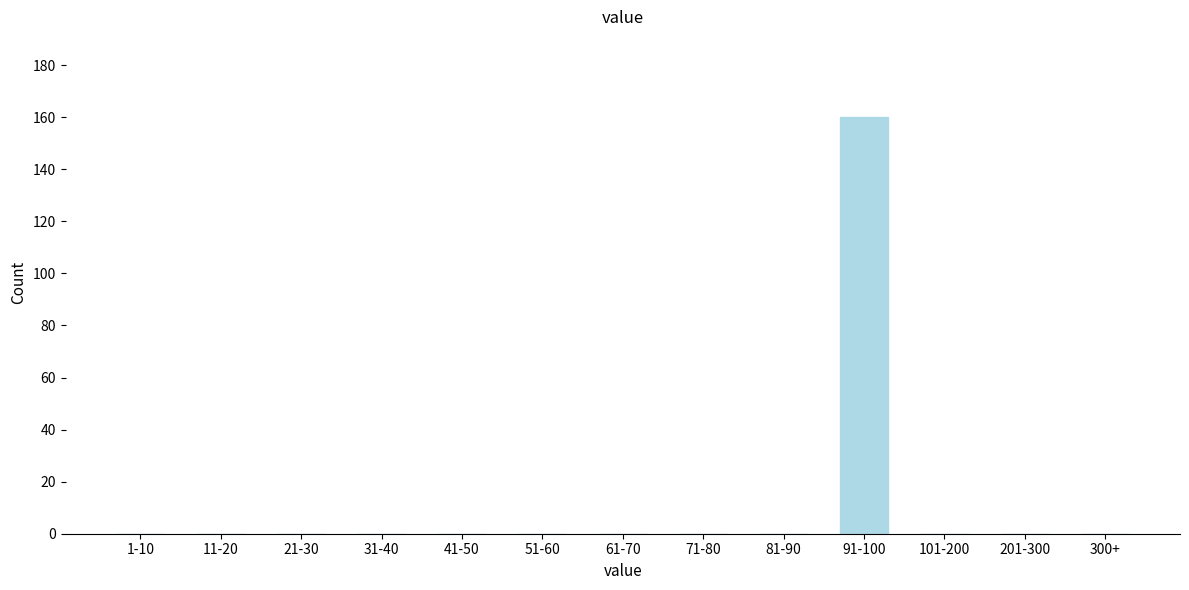

Reading right to left, what are all the values shown in this chart?

300+=0	201-300=0	101-200=0	91-100=160	81-90=0	71-80=0	61-70=0	51-60=0	41-50=0	31-40=0	21-30=0	11-20=0	1-10=0